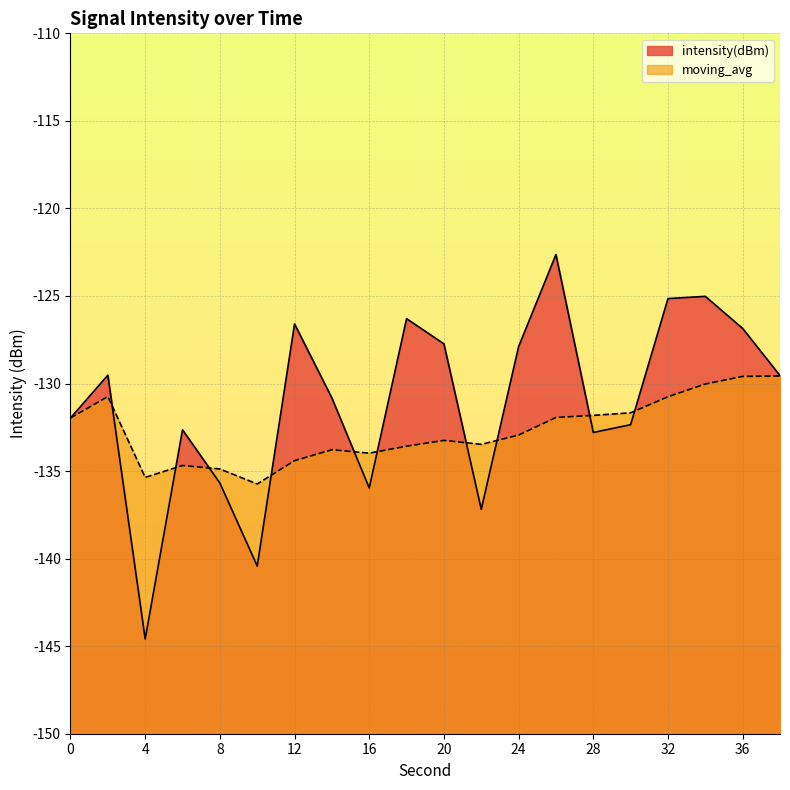

Rank the series at 28 from lowest to highest value.

intensity(dBm), moving_avg